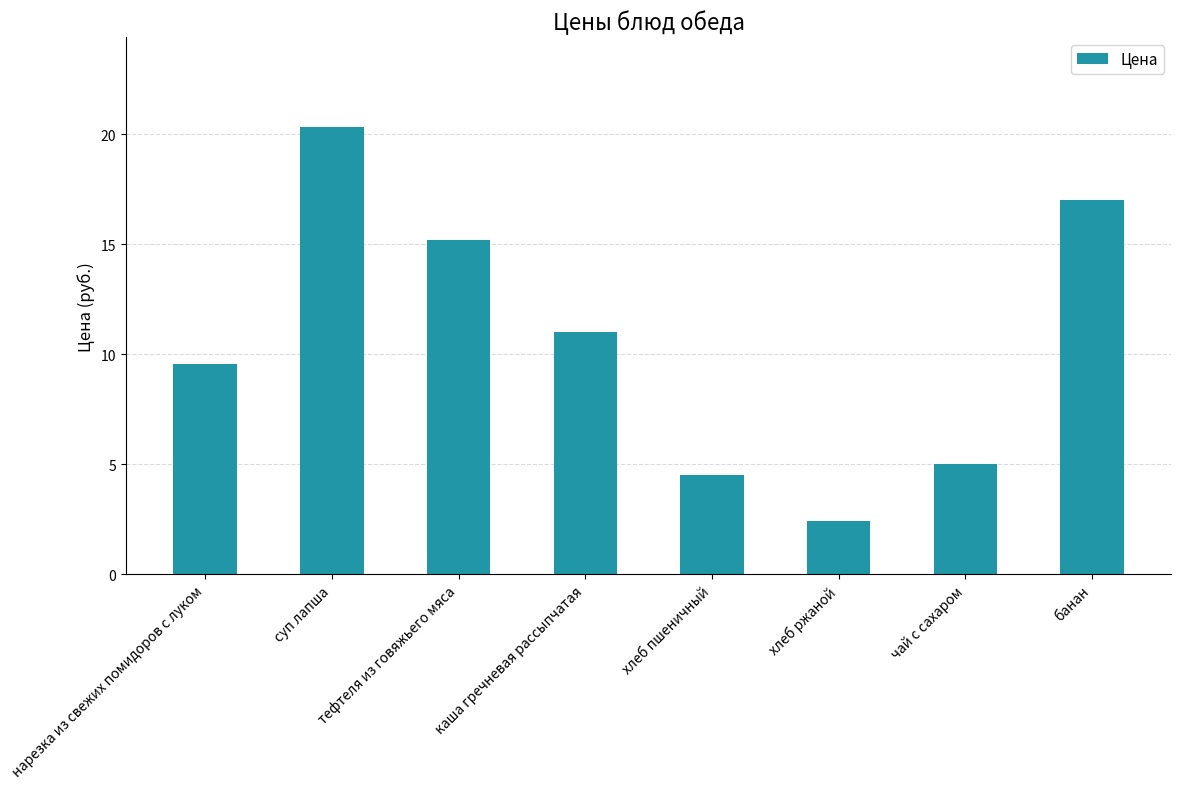

The value at нарезка из свежих помидоров с луком is 2.1. True or false?

False